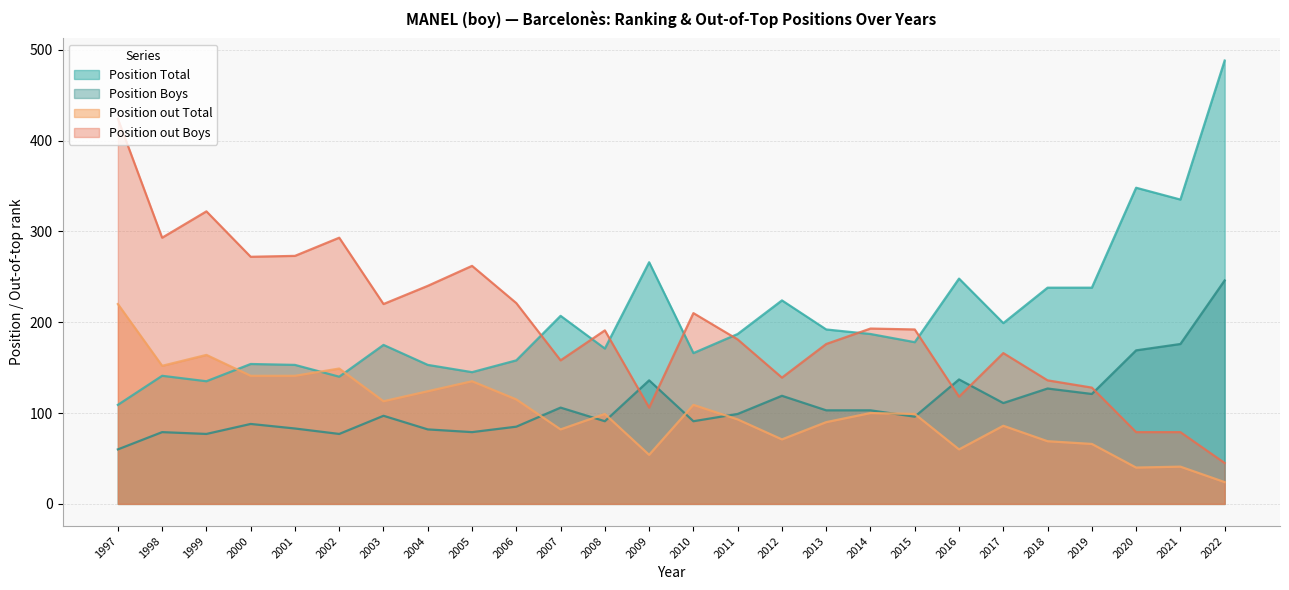

True or false: Position Total has a value of 154 at 2000.

True